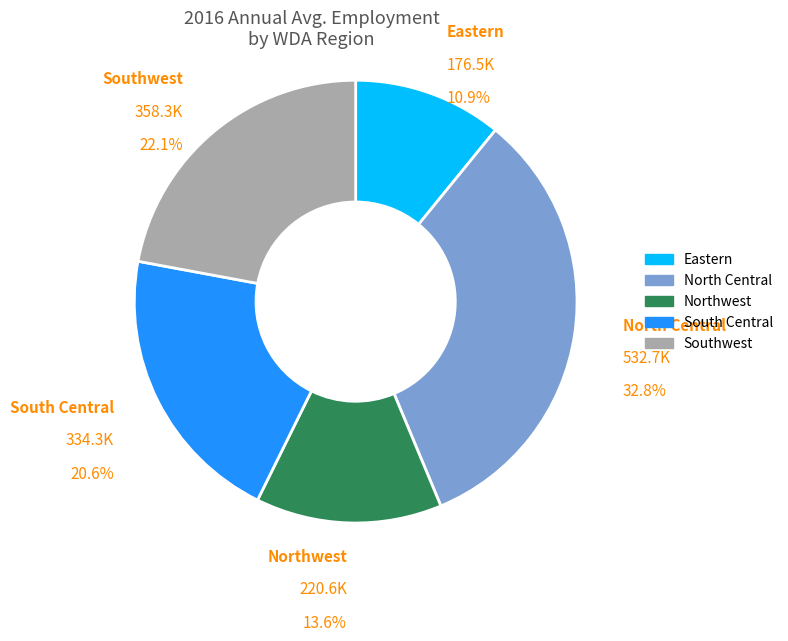

Approximately how many times larger is the value at Northwest compared to Southwest?

0.6